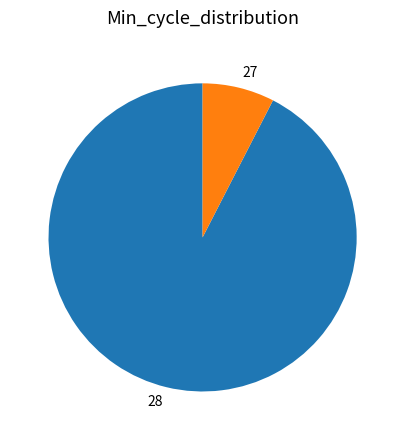

Which slice is the largest?

28